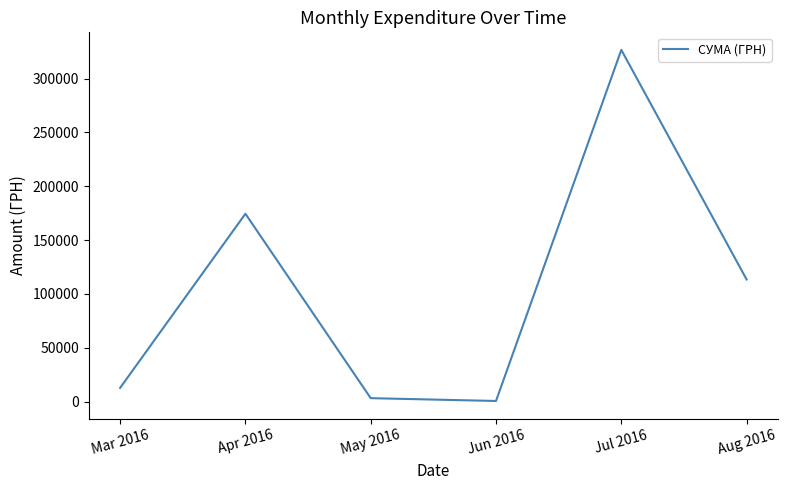

Is it true that the value at Apr 2016 is 174434.8?

True